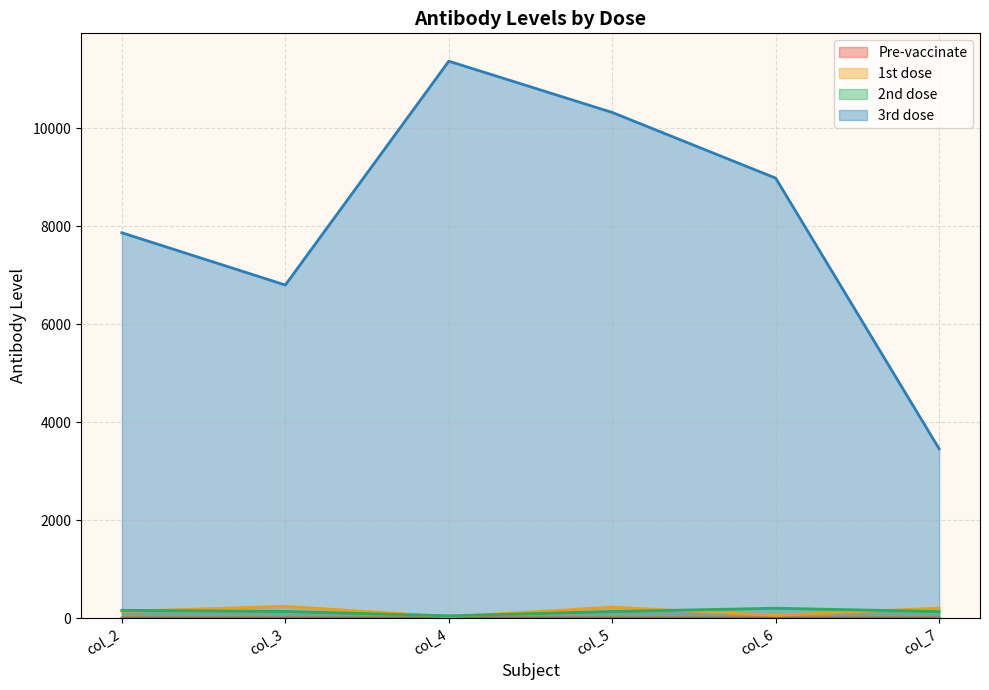

Reading right to left, list all the values displayed in this chart.

Pre-vaccinate: 2.2	1.9	2.3	2.7	2.0	1.7
1st dose: 205.6	55.1	223.9	27.1	241.2	136.8
2nd dose: 133.9	201.6	134.8	46.5	136.0	159.3
3rd dose: 3457.0	8985.0	10326.0	11373.0	6802.0	7869.0